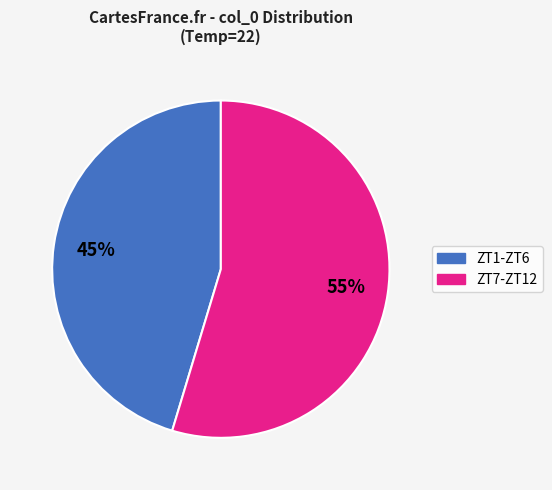

To the nearest percent, what is the average slice percentage?

50%